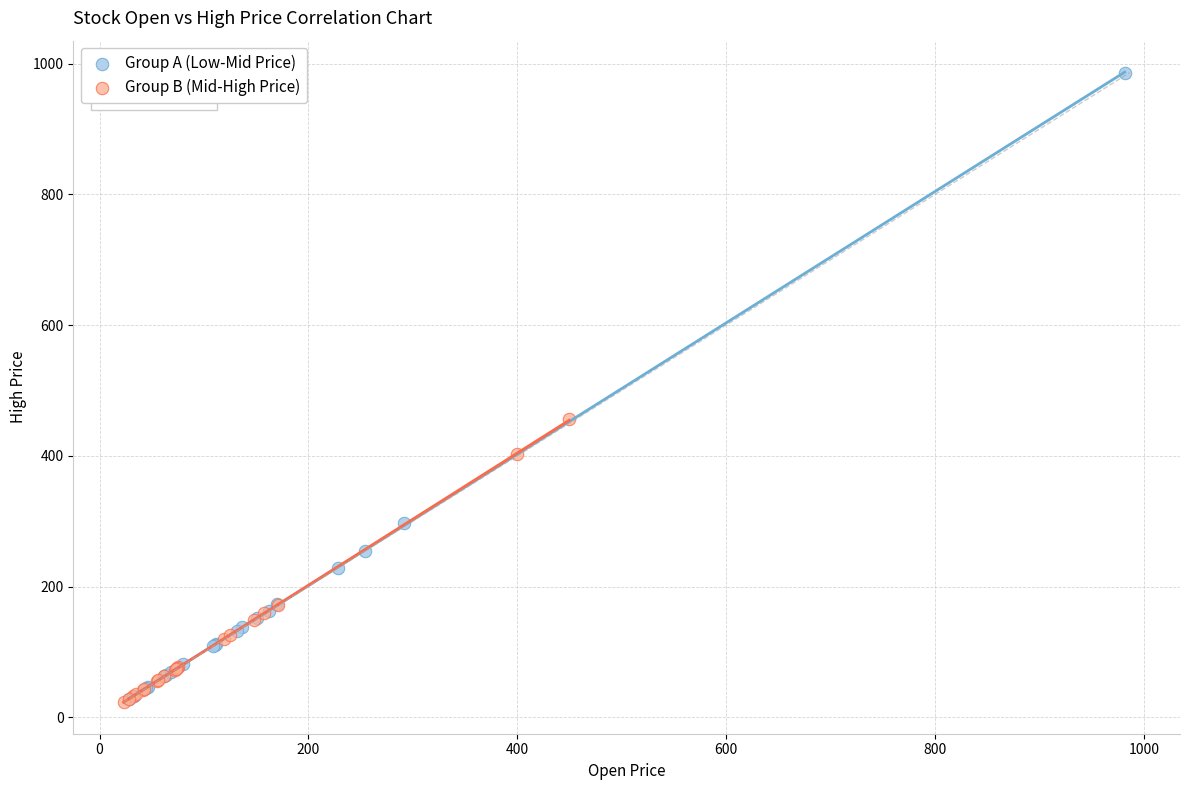

Which series has the largest Y range (max minus min)?

Group A (Low-Mid Price)